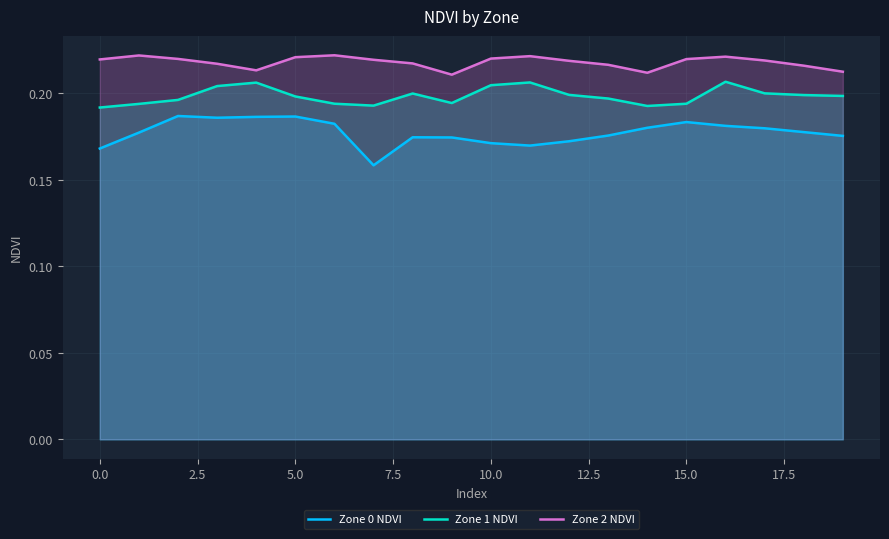

What is the highest value of the Zone 2 NDVI series?

0.2